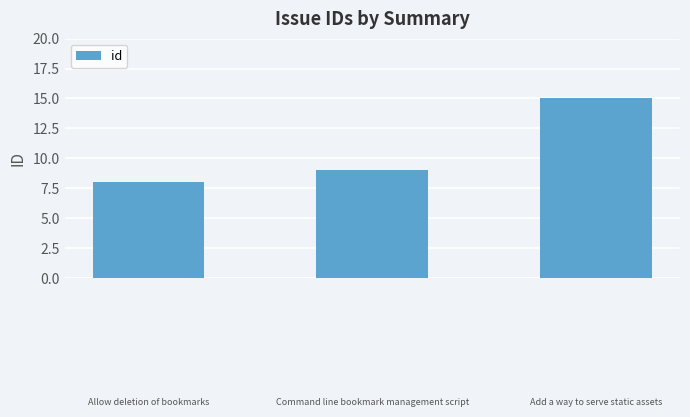

What is the smallest value displayed?

8